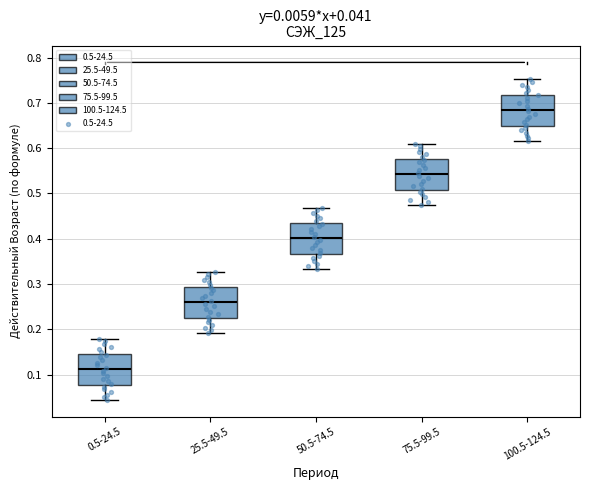

Which box's median line is the lowest?

0.5-24.5